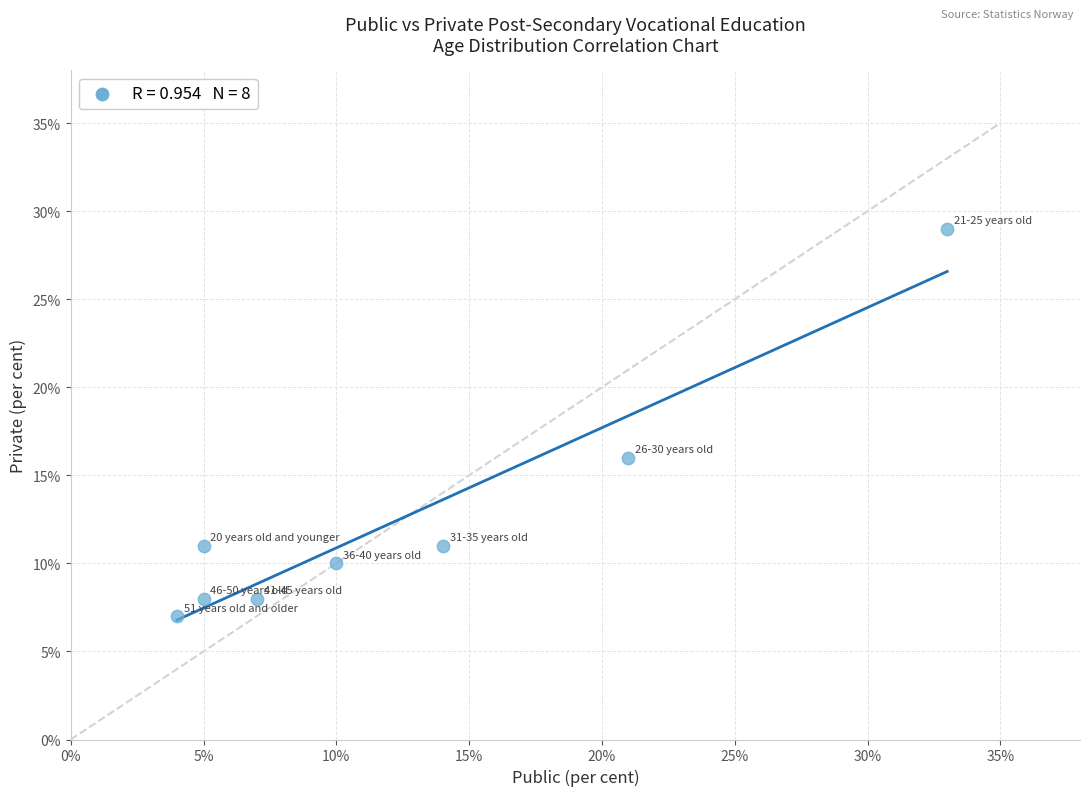

What Y value in the scatter plot is closest to 18?

16